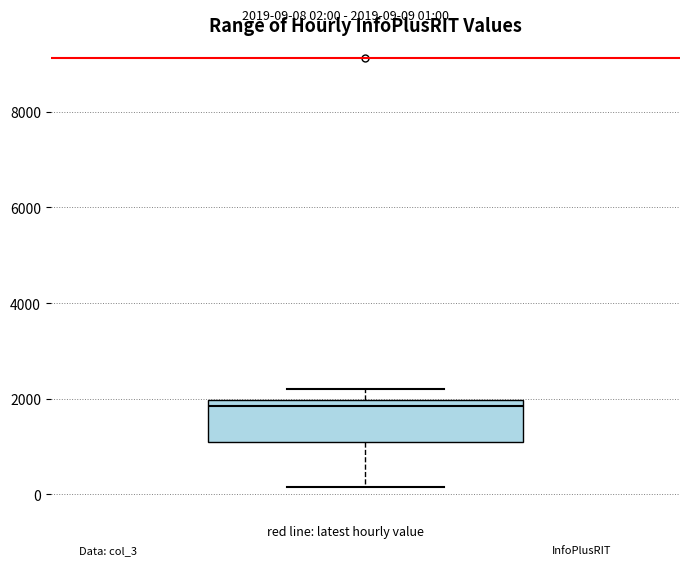

Where is the upper edge of the box on the y-axis? The values are not printed on the chart, so give them approximately, as read against the axis.

2000